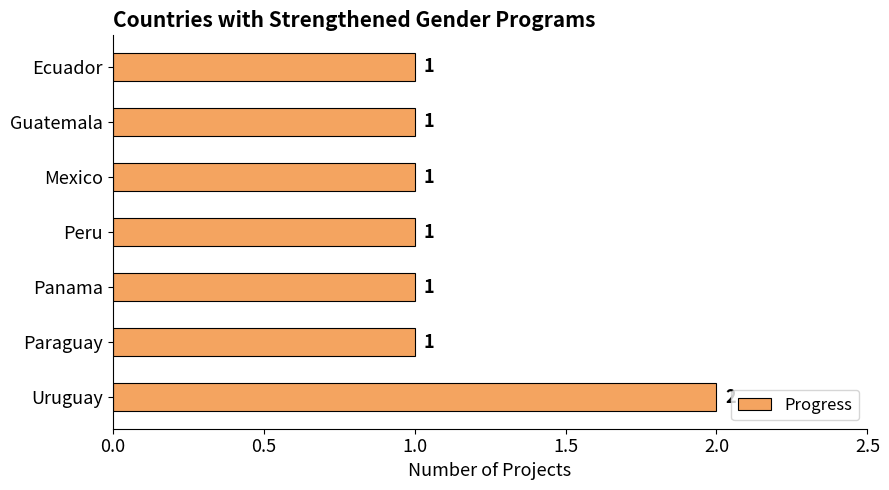

True or false: the data shows 0 at Ecuador.

False